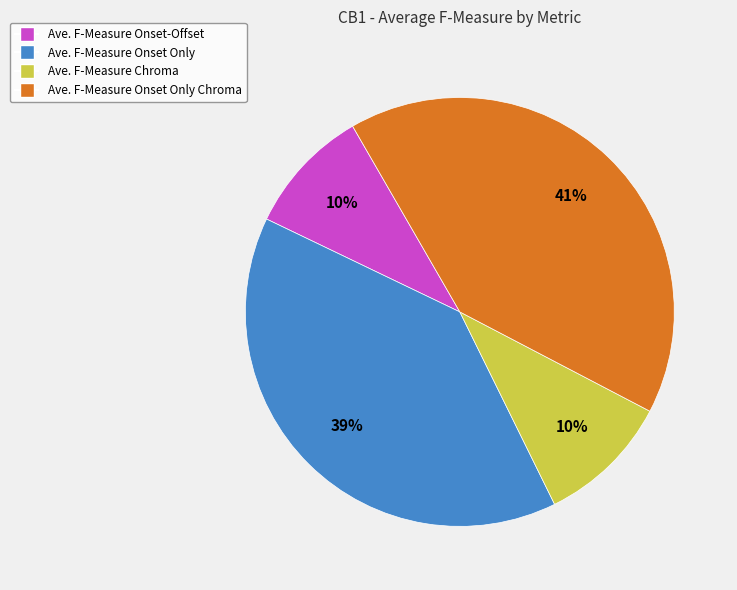

What is the largest slice in the pie chart?

Ave. F-Measure Onset Only Chroma